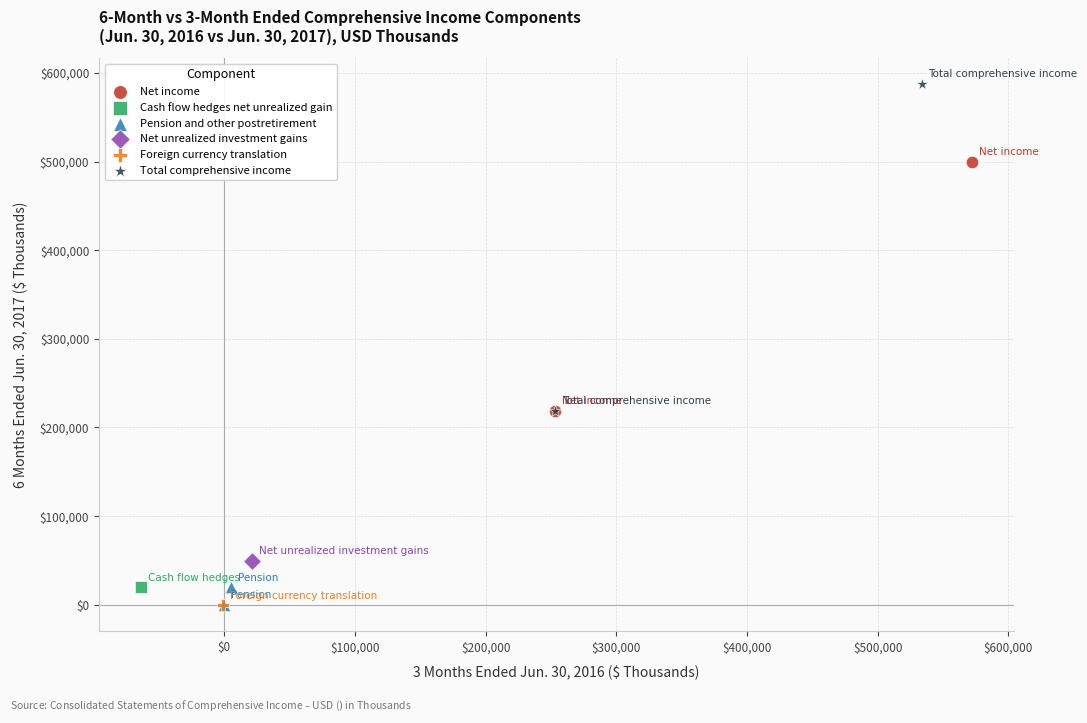

What are all the series names shown in the legend?

Net income, Cash flow hedges net unrealized gain, Pension and other postretirement, Net unrealized investment gains, Foreign currency translation, Total comprehensive income